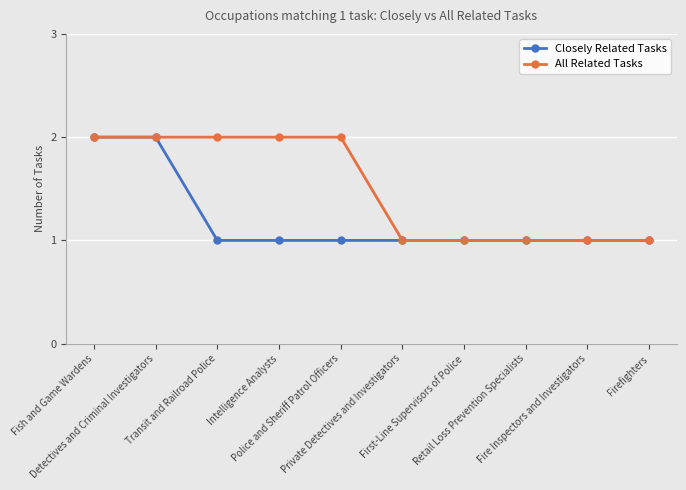

How many All Related Tasks values are between 1 and 2?

10